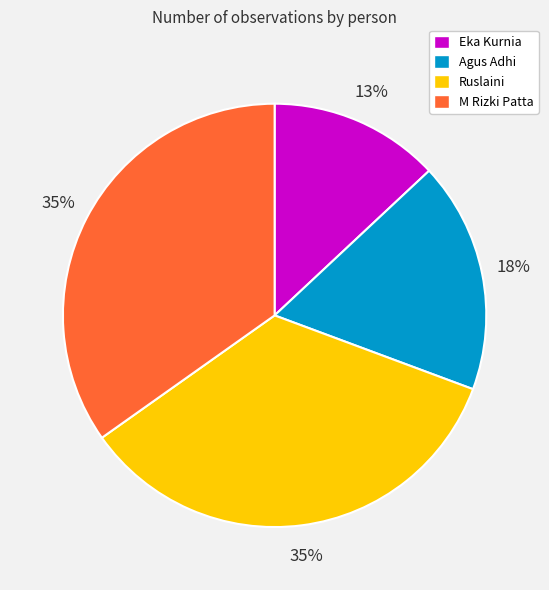

To the nearest percent, what percentage of the pie is Eka Kurnia?

13%